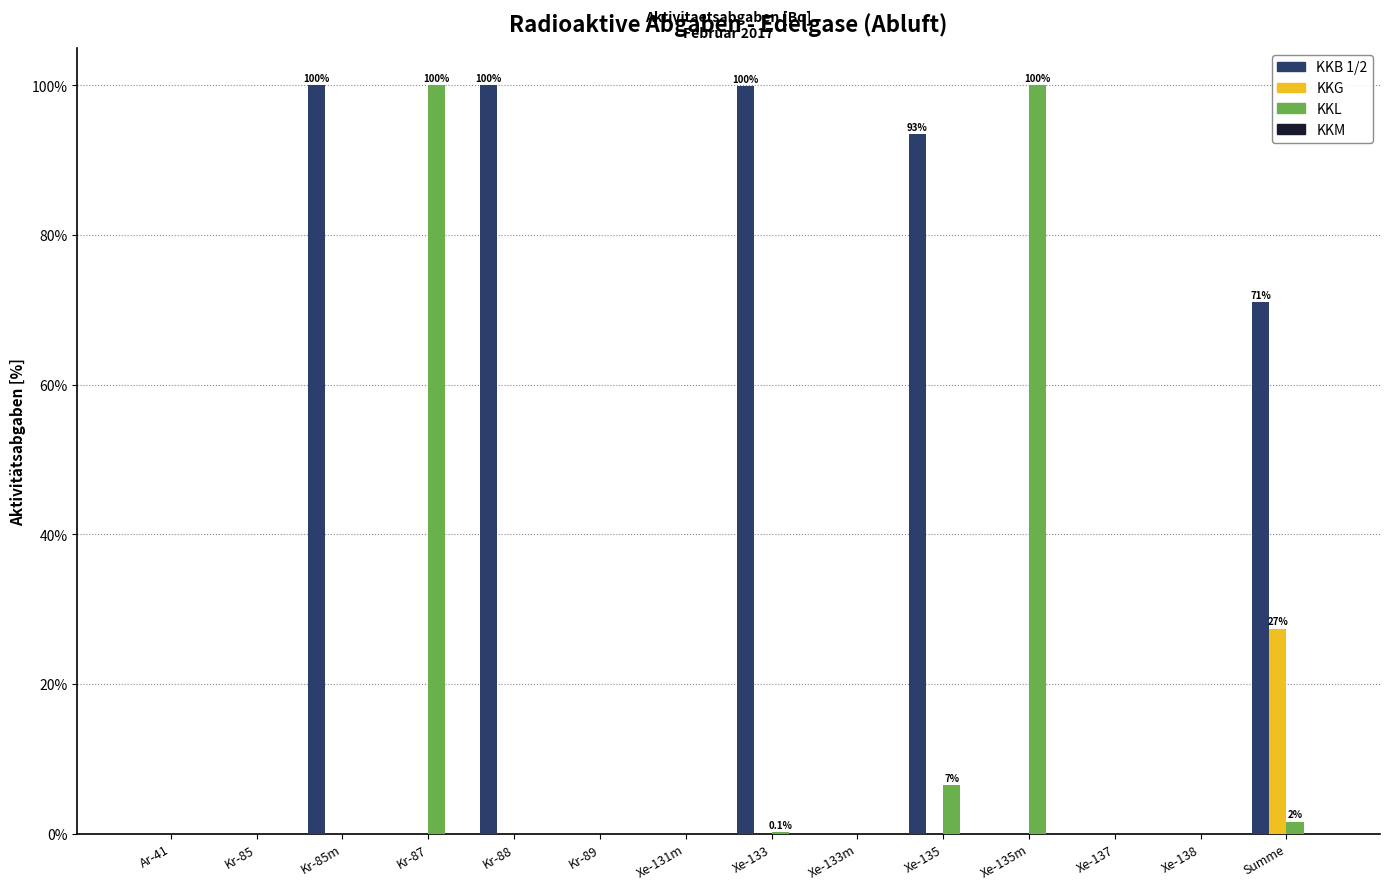

Which category has the highest value in the KKG series?

Summe